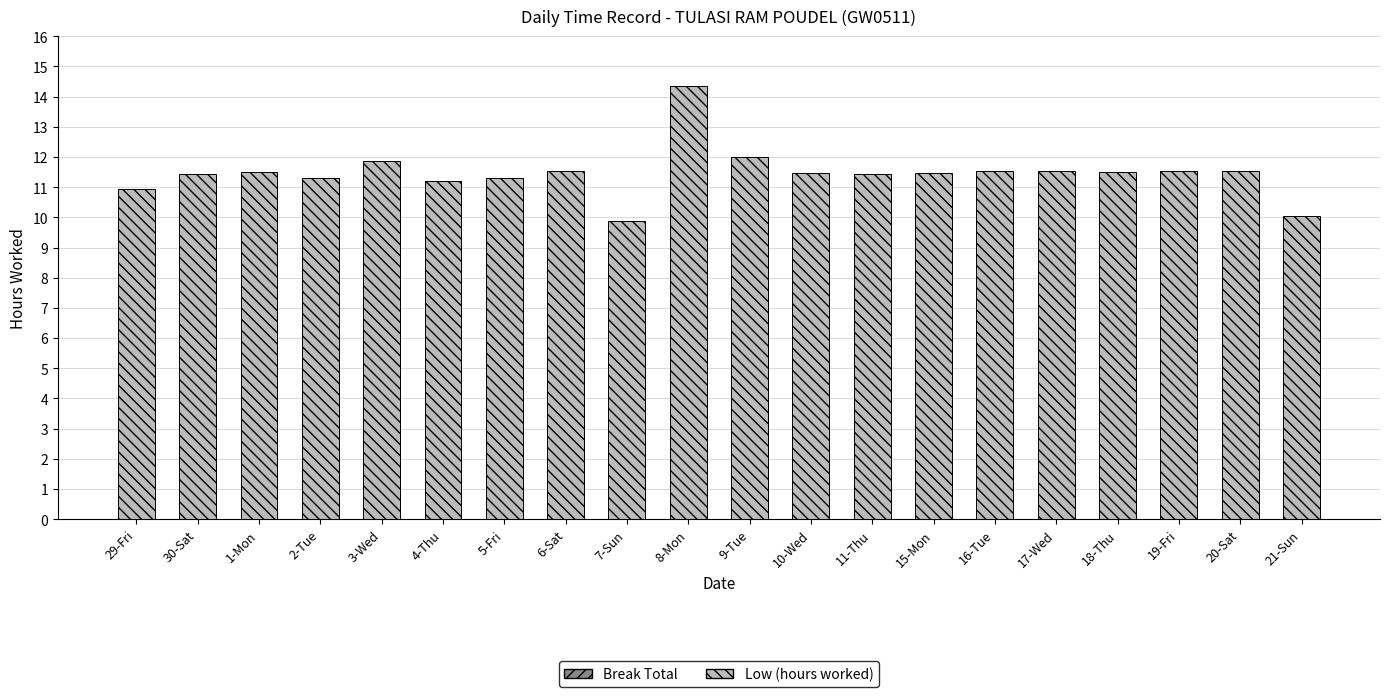

True or false: the data shows 11.3 at 2-Tue.

True